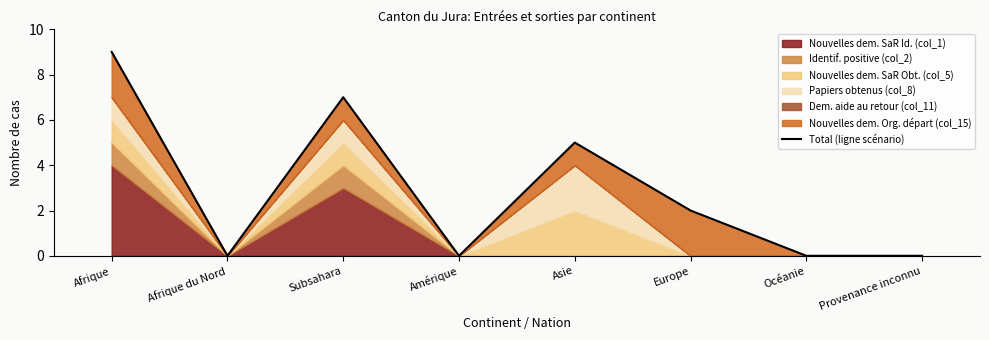

Count the number of values greater than 2.

3